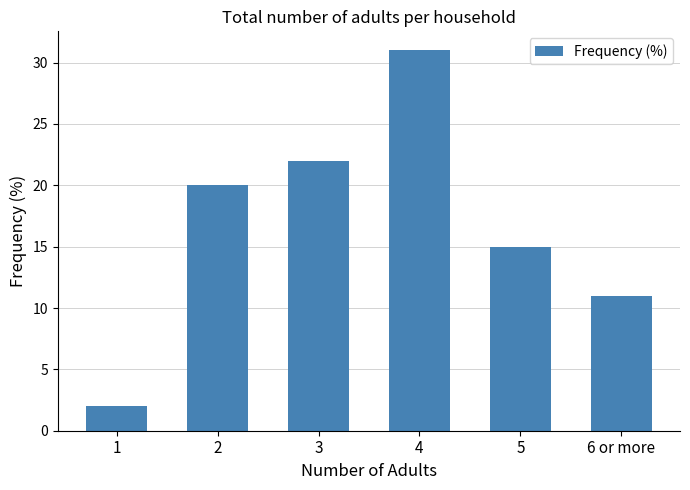

What position from the right is 1?

6